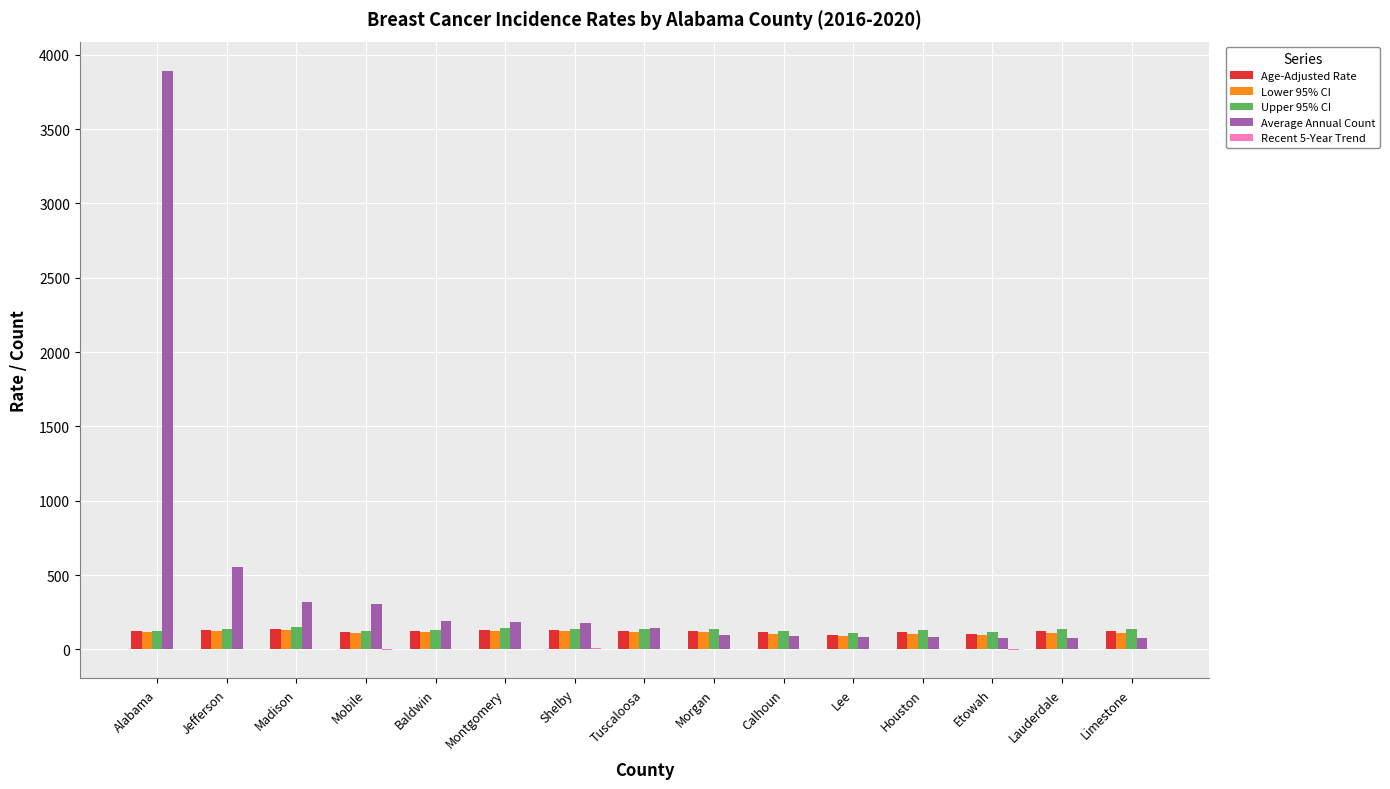

Which series has the largest total across all categories?

Average Annual Count